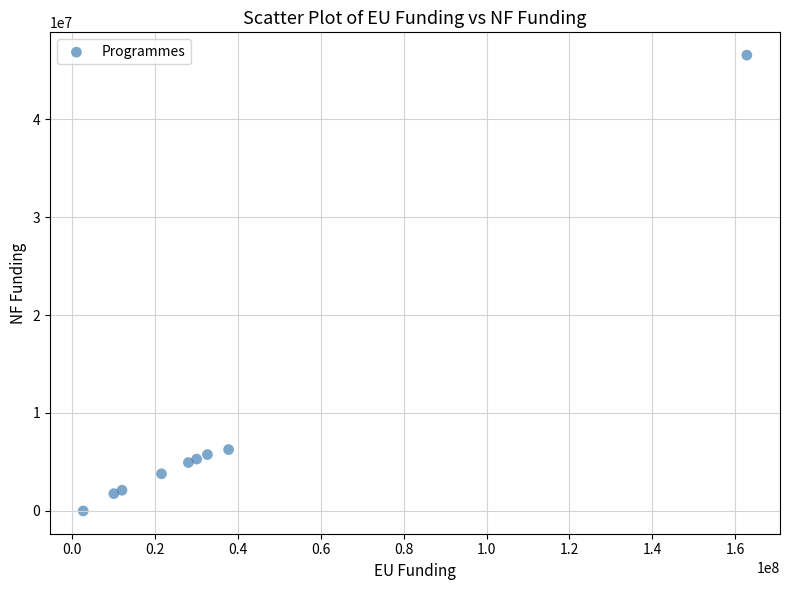

What is the range of X values (max minus min)?

160253769.5